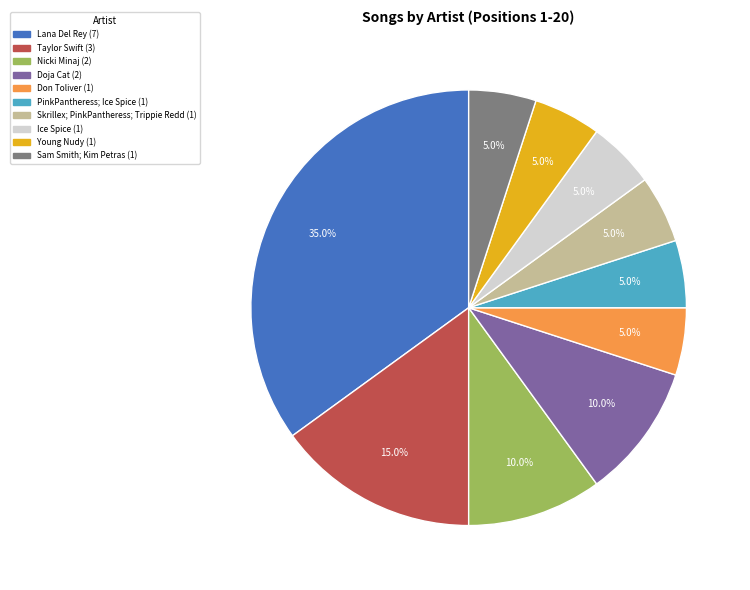

Count the number of slices in the pie.

10